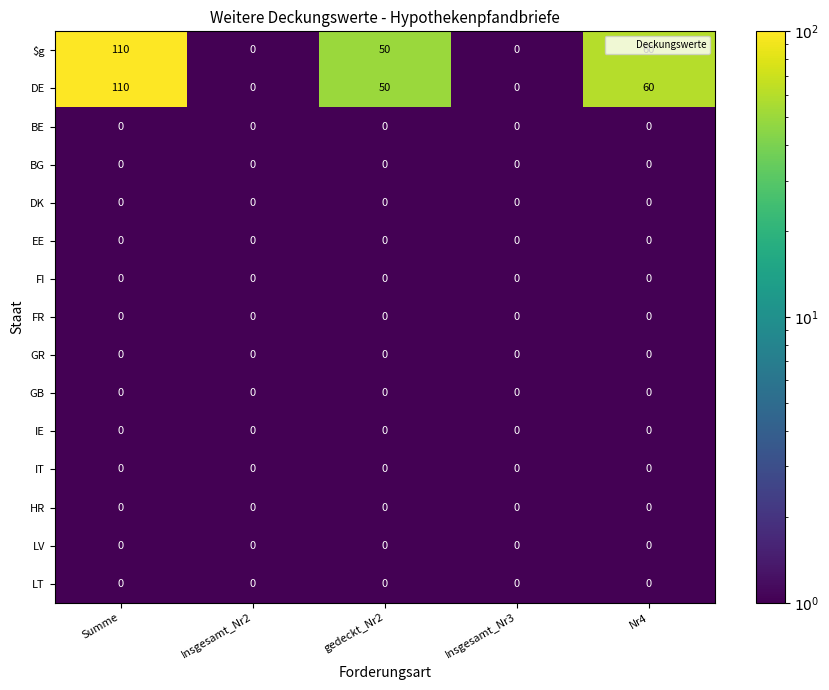

At which category is the sum across all series the highest?

Summe